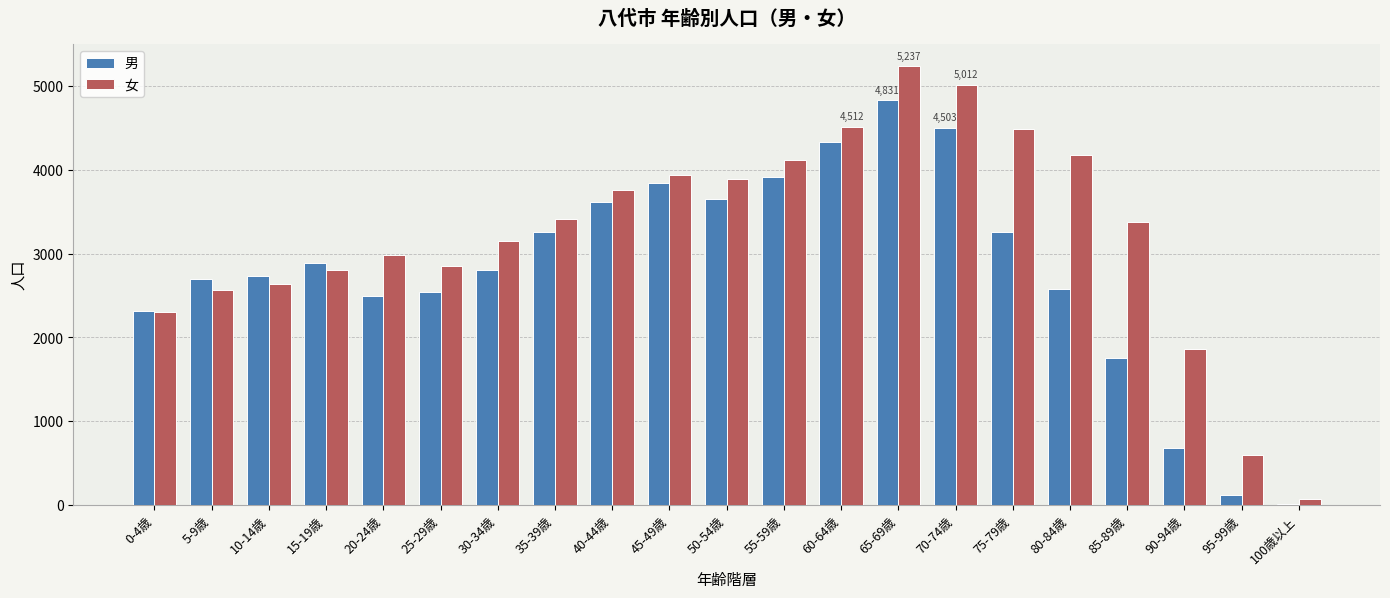

Which category has the highest value across all series?

65-69歳